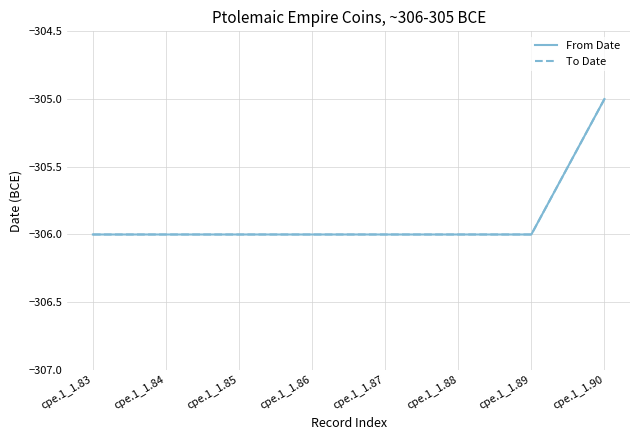

Is it true that To Date equals -432 at cpe.1_1.89?

False